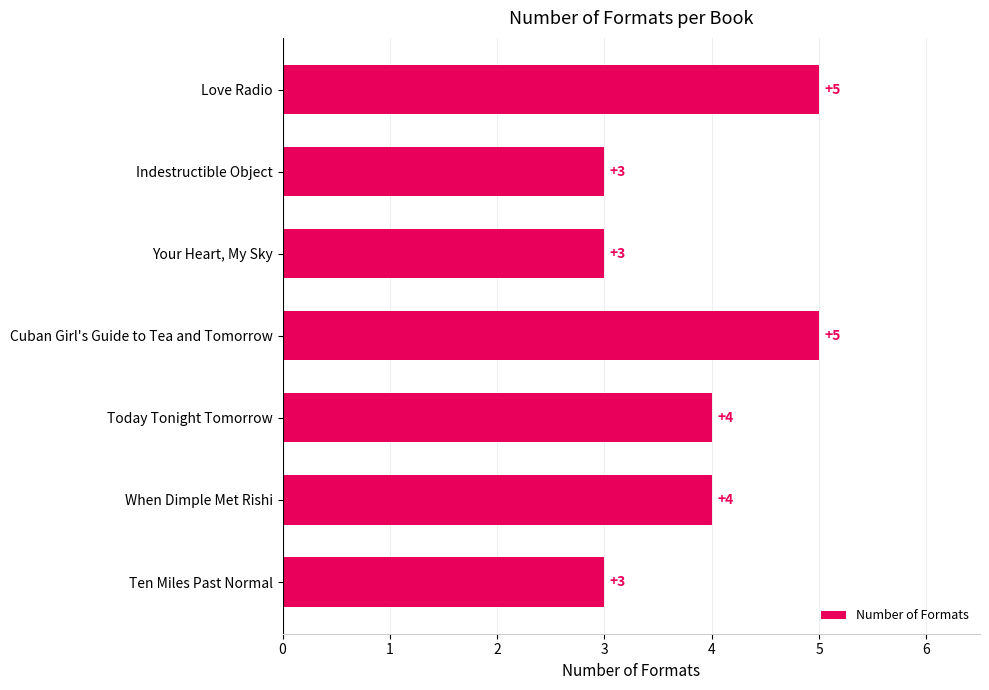

What is the minimum value shown in the chart?

3